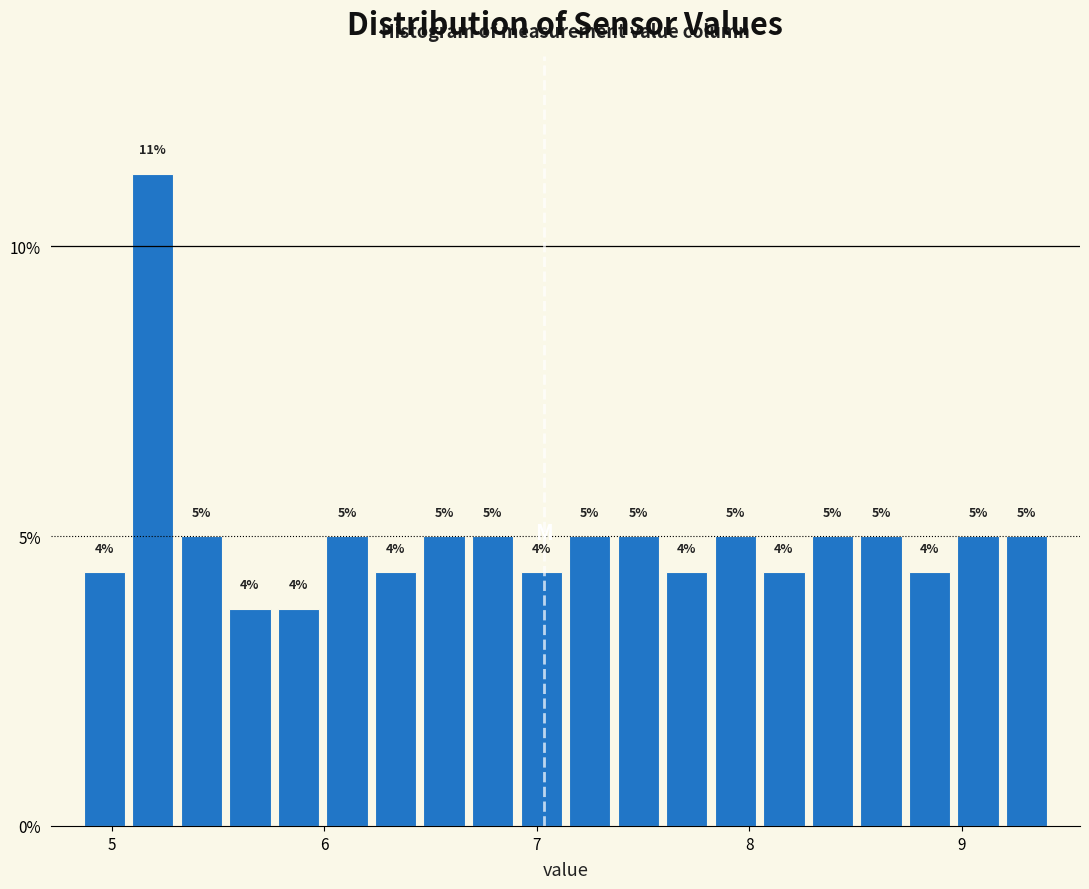

Around what value on the x-axis is the tallest bar? Give the approximate position of its centre, as read against the axis.

5.2